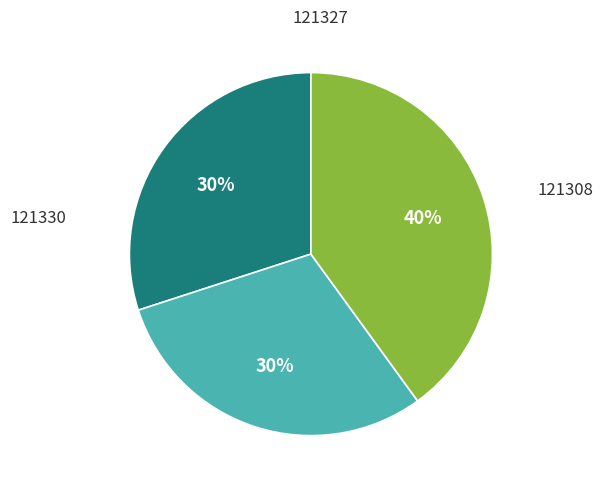

To the nearest percent, what is the difference between the largest and smallest slice percentages?

10%